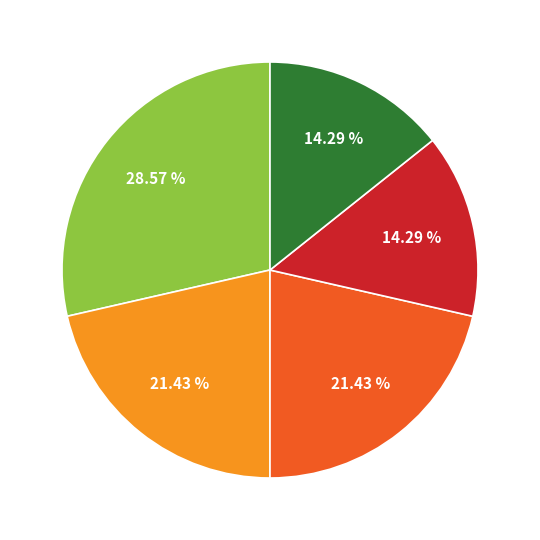

How many slices are in this pie chart?

5